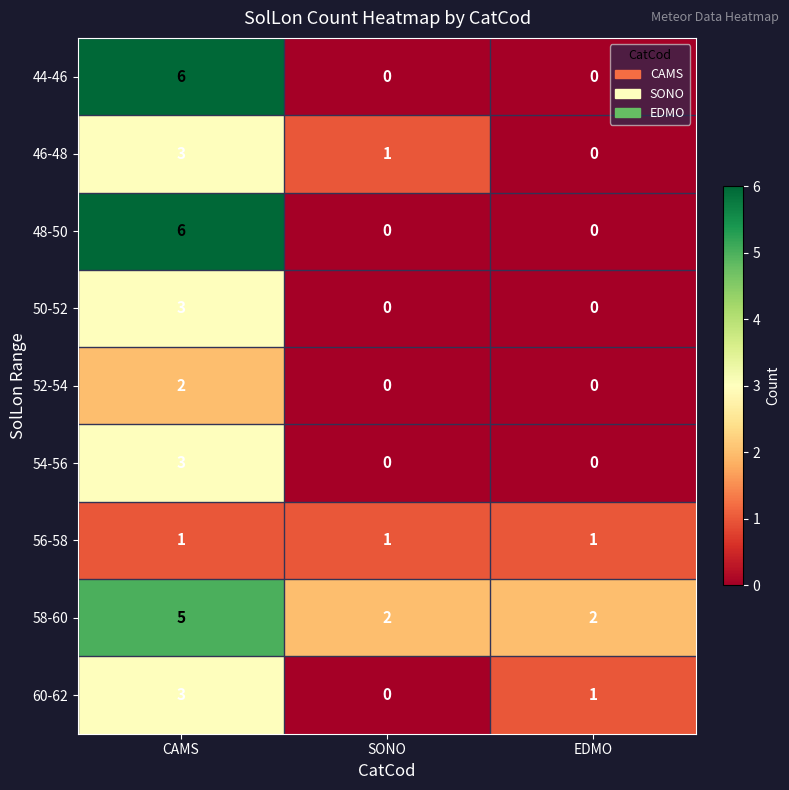

True or false: 54-56 has a value of 0 at SONO.

True